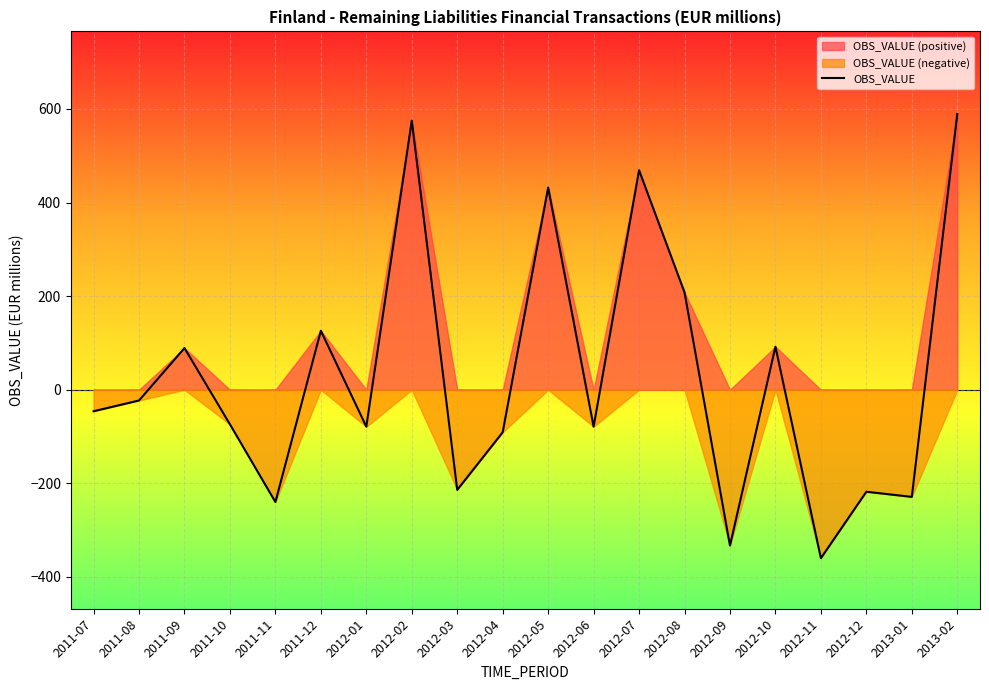

Reading left to right, transcribe all the data shown in this chart.

2011-07=-46	2011-08=-23	2011-09=89	2011-10=-74	2011-11=-240	2011-12=126	2012-01=-79	2012-02=575	2012-03=-214	2012-04=-91	2012-05=432	2012-06=-79	2012-07=469	2012-08=208	2012-09=-333	2012-10=92	2012-11=-360	2012-12=-218	2013-01=-229	2013-02=589